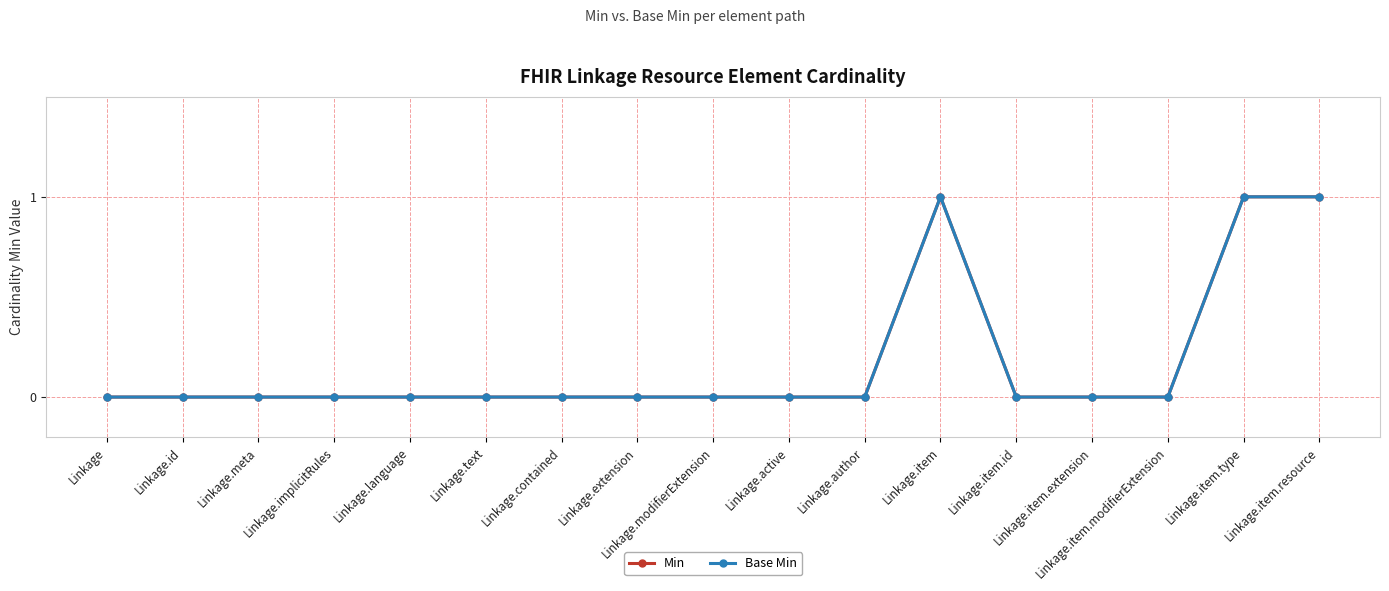

True or false: Min has more than 1 interior local peaks.

False